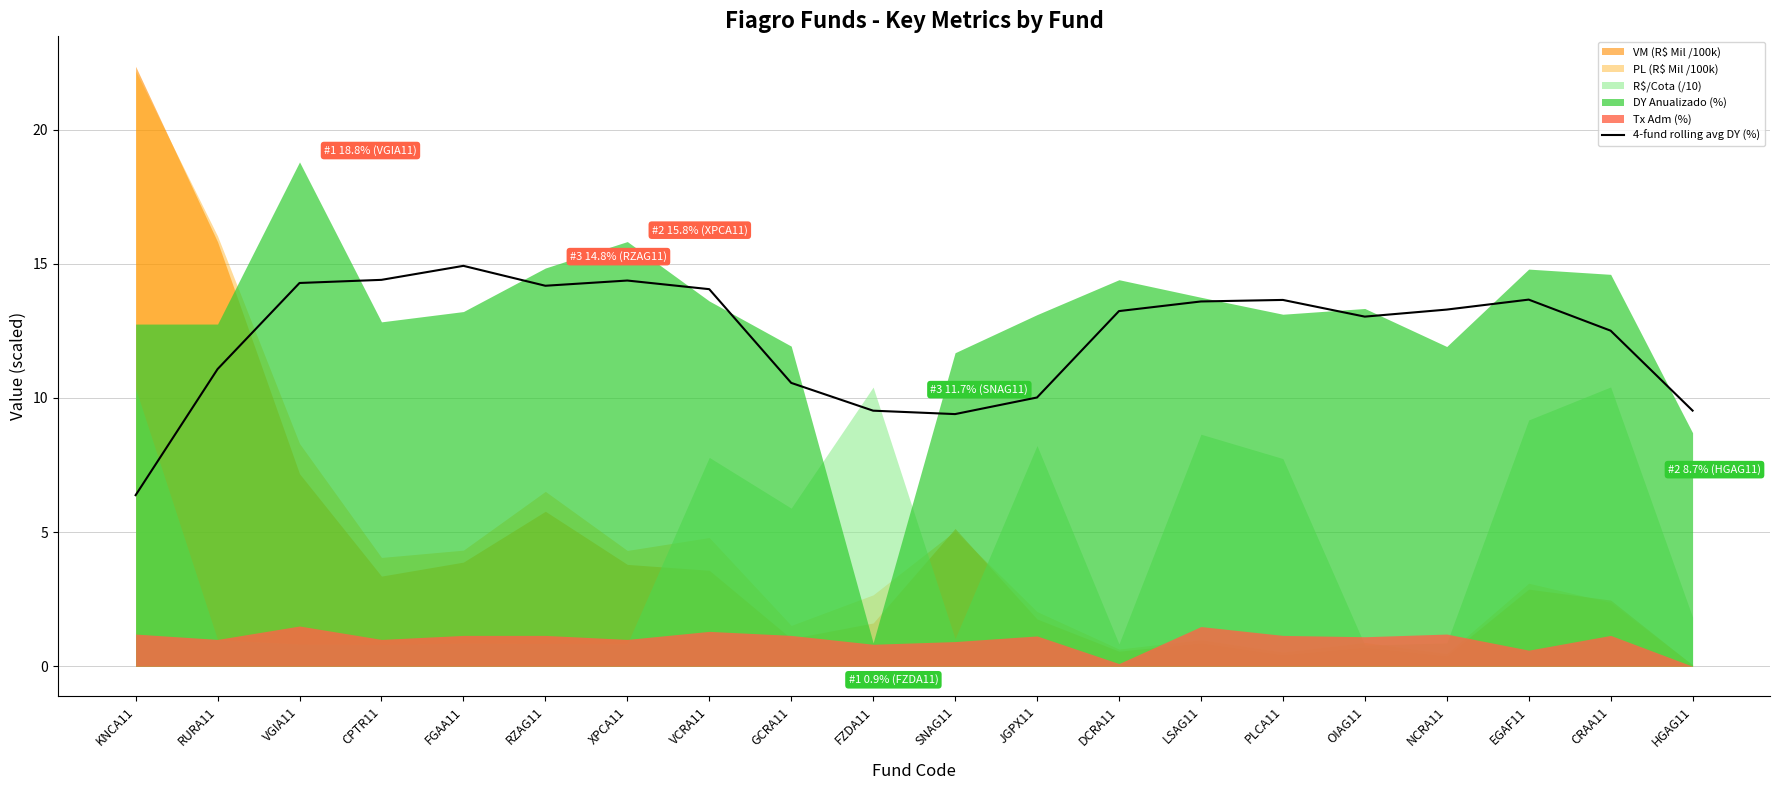

How many lines are shown in the chart?

1